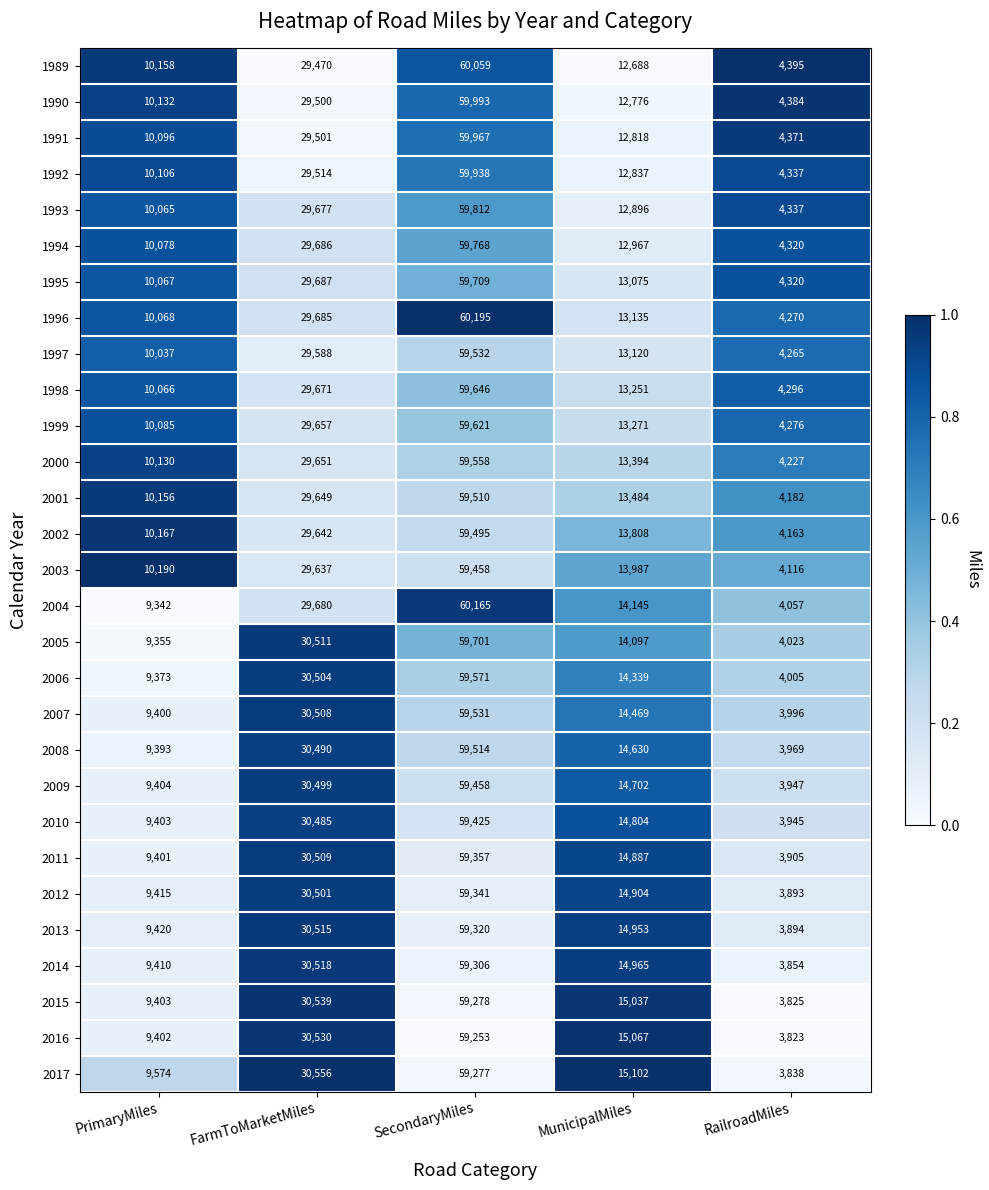

What is the minimum value shown in the chart?

3823